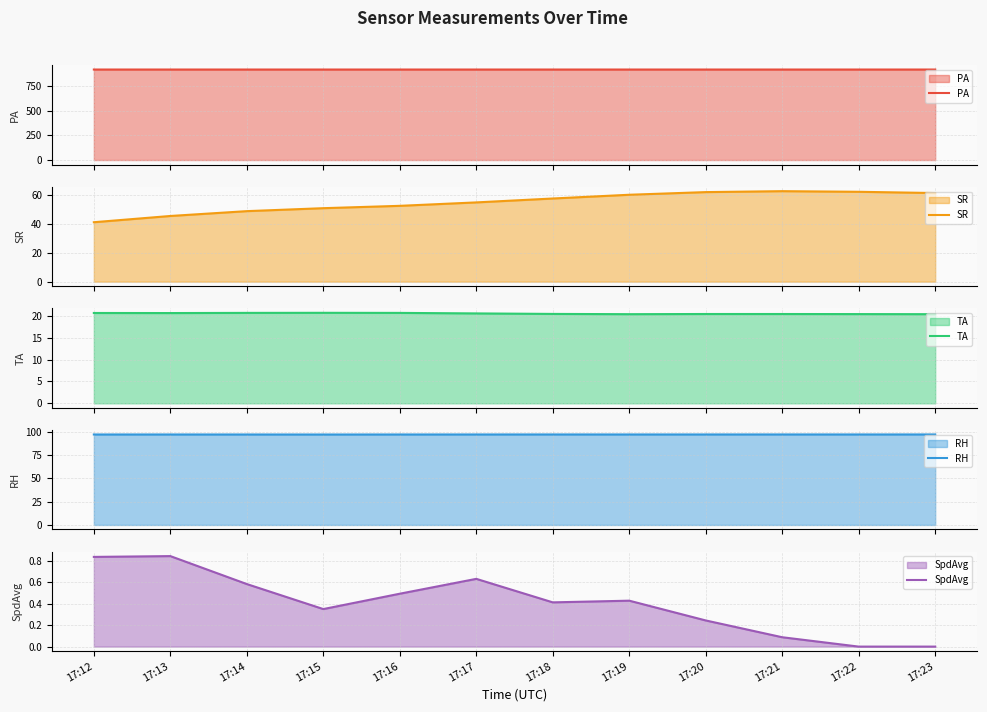

Where does the SR series first go above 57?

17:18